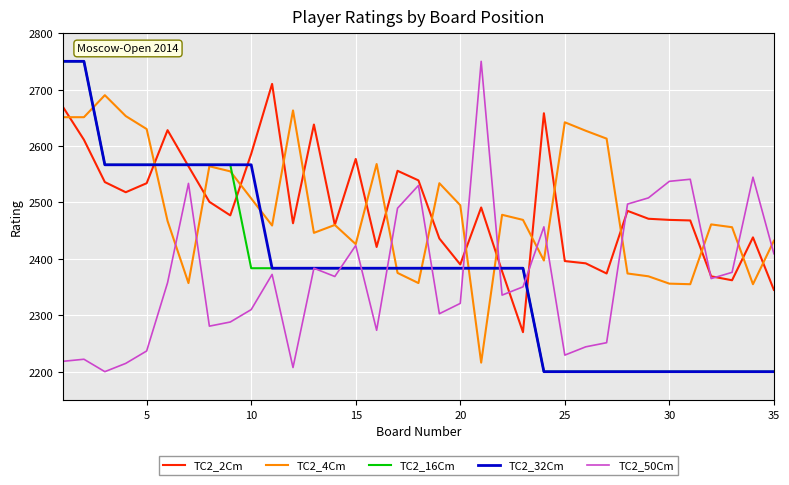

What is the minimum value for TC2_16Cm?

2200.0